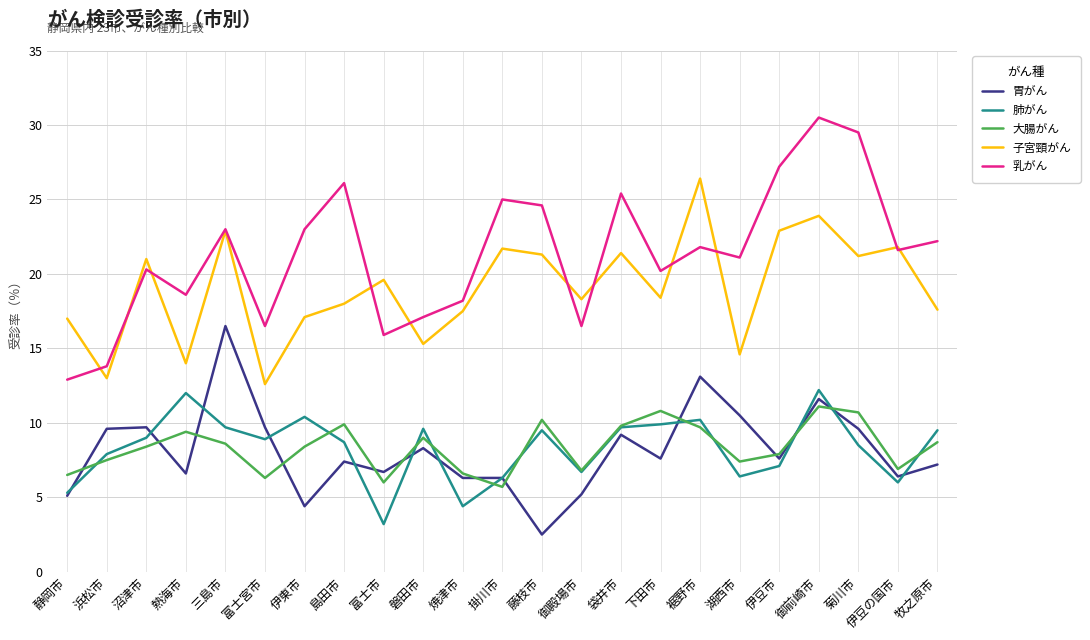

The value of 乳がん at 島田市 is 36.8. True or false?

False